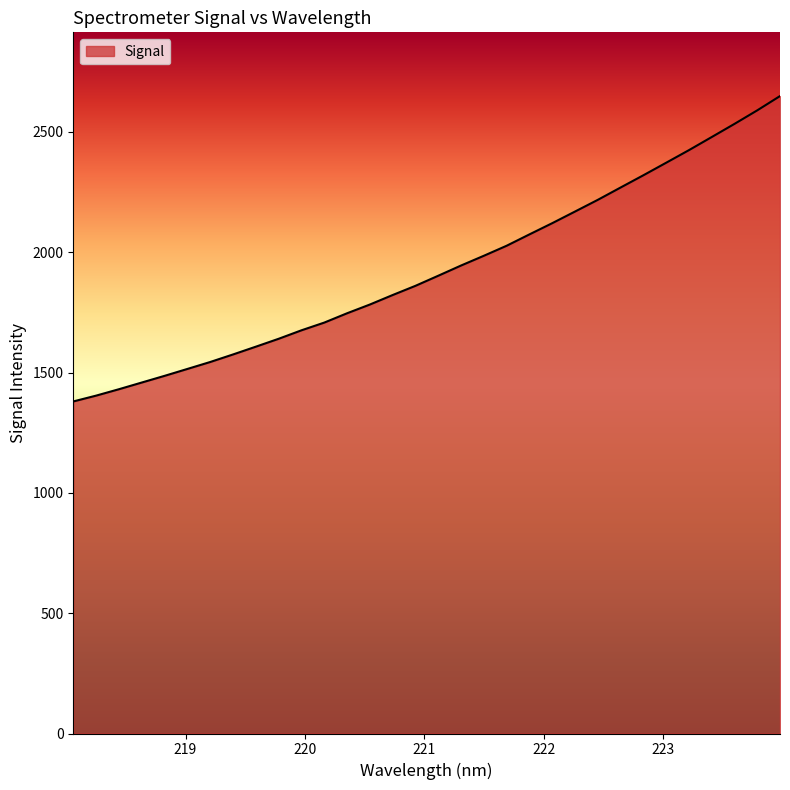

What is the smallest value displayed?

1380.0